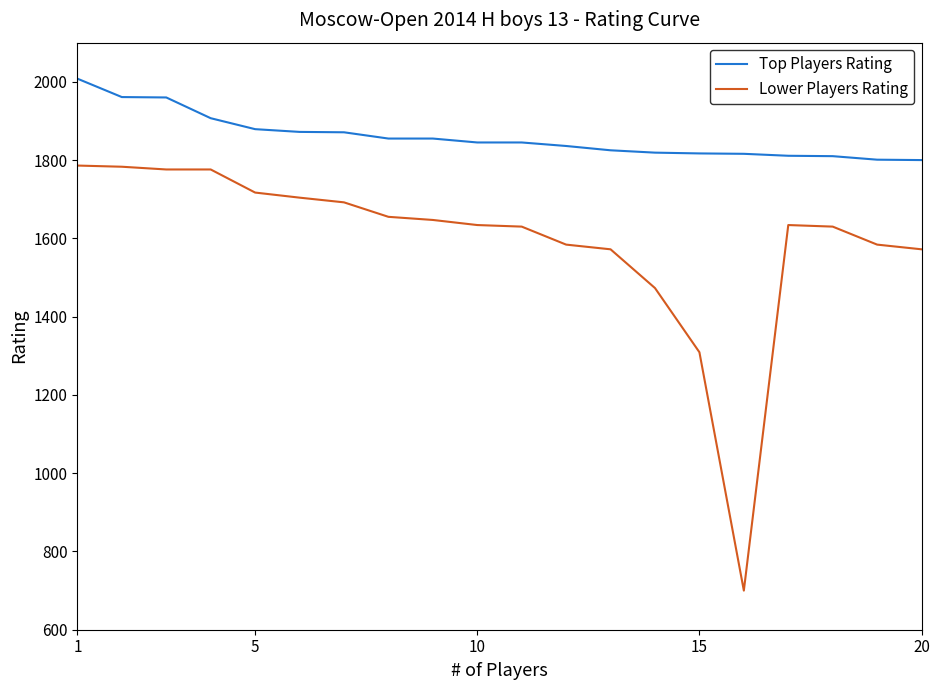

List the series in order of their overall mean, lowest first.

Lower Players Rating, Top Players Rating